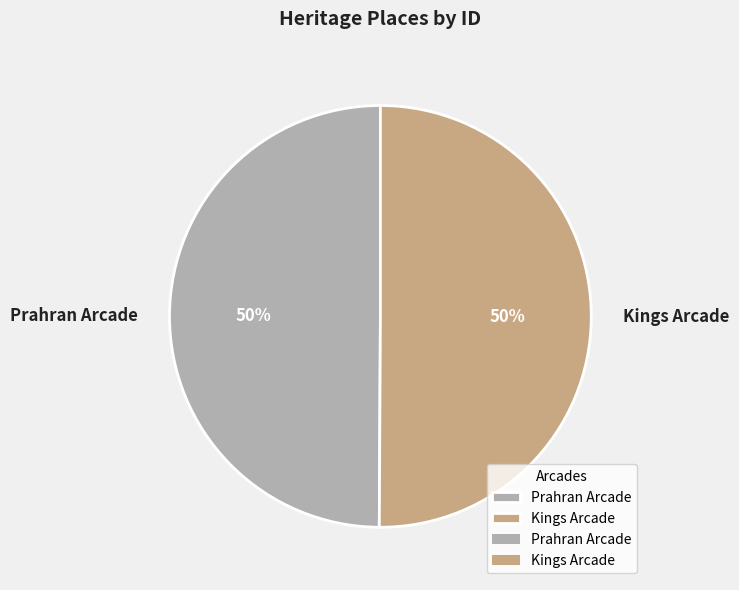

True or false: Prahran Arcade accounts for 50% of the total.

True